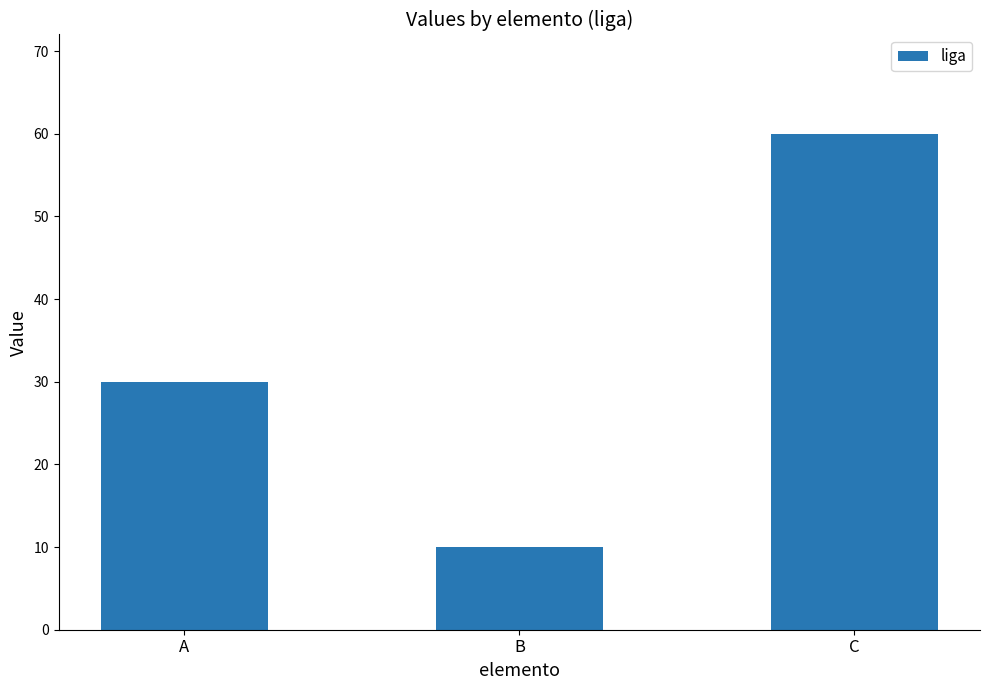

What is the difference between the second highest and minimum values?

20